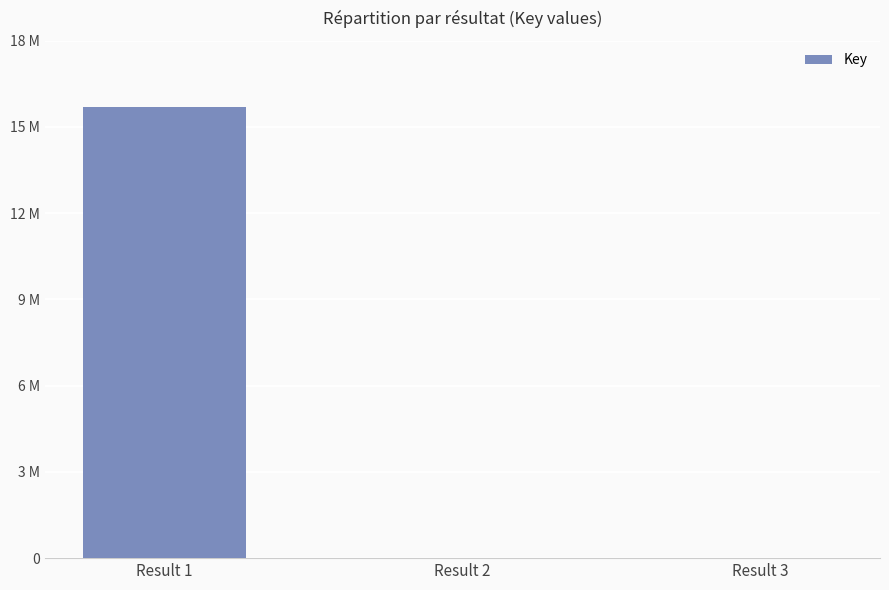

True or false: the data shows 5667 at Result 3.

True